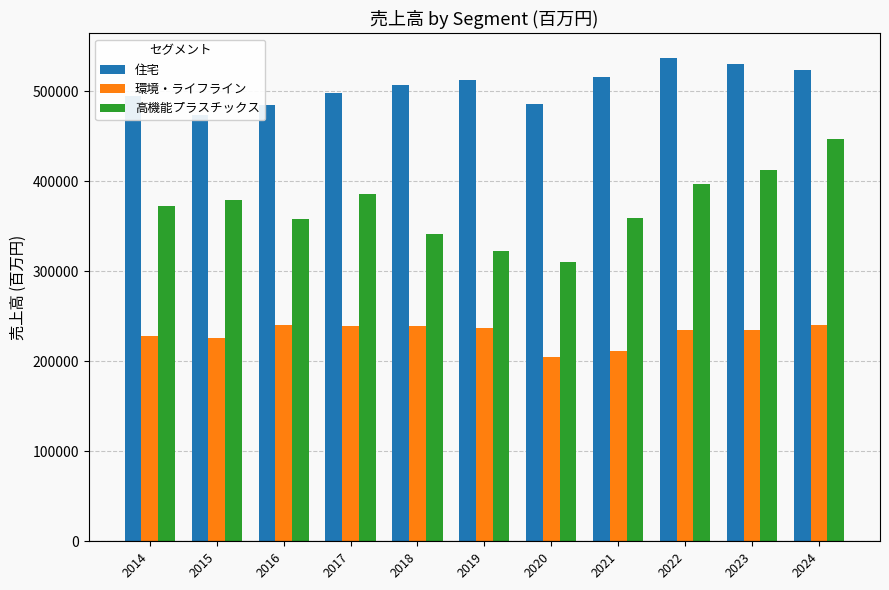

Are the bars grouped side by side (vs. stacked)?

Yes